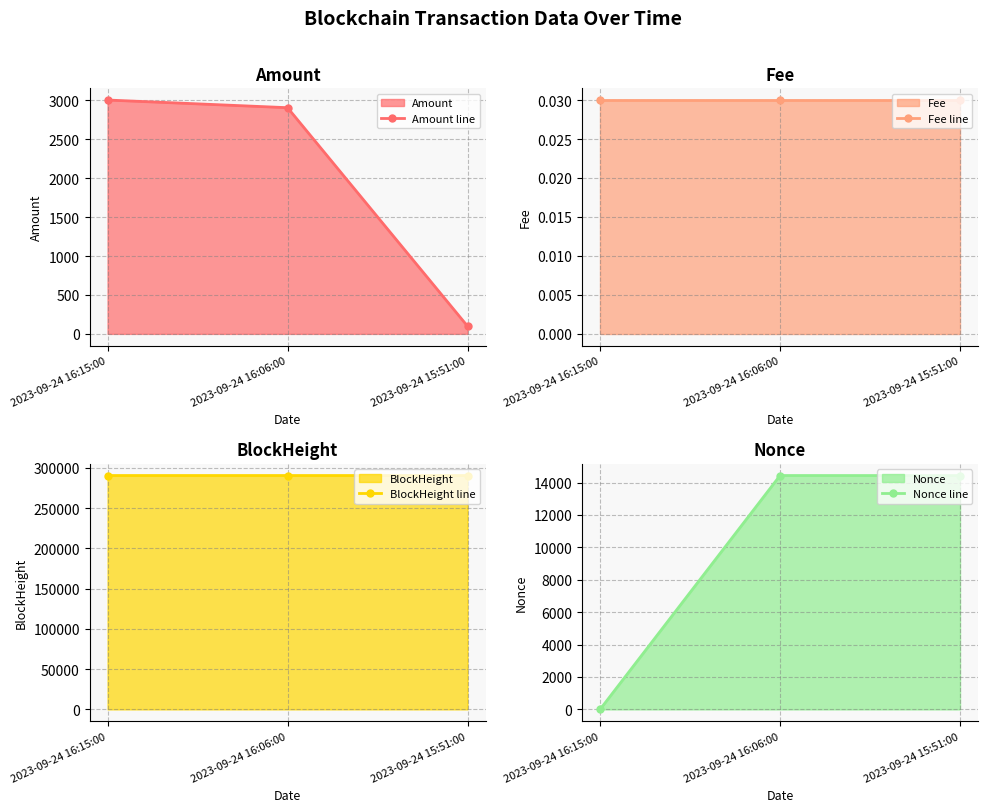

How many lines are shown in the chart?

4